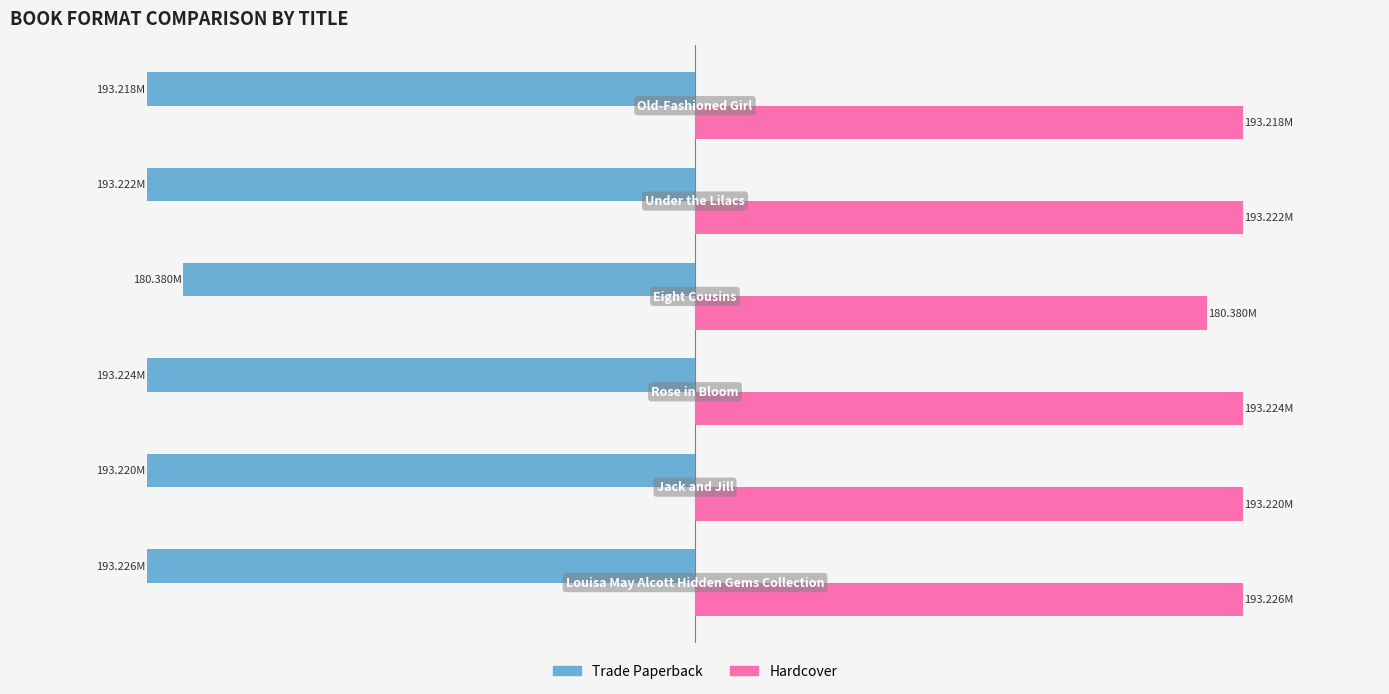

What are all the series names shown in the legend?

Trade Paperback, Hardcover